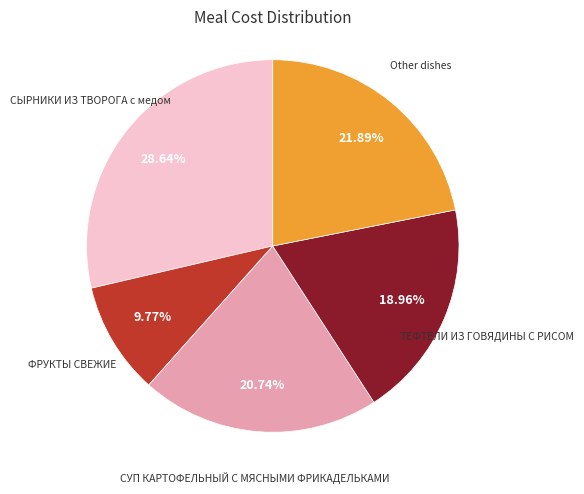

Does any single category account for the majority?

No